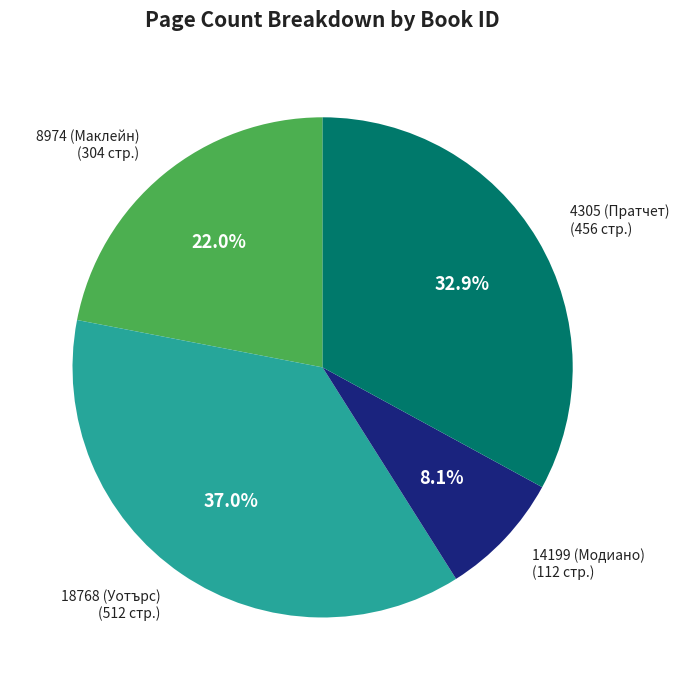

True or false: 18768 (Уотърс) accounts for 44% of the total.

False